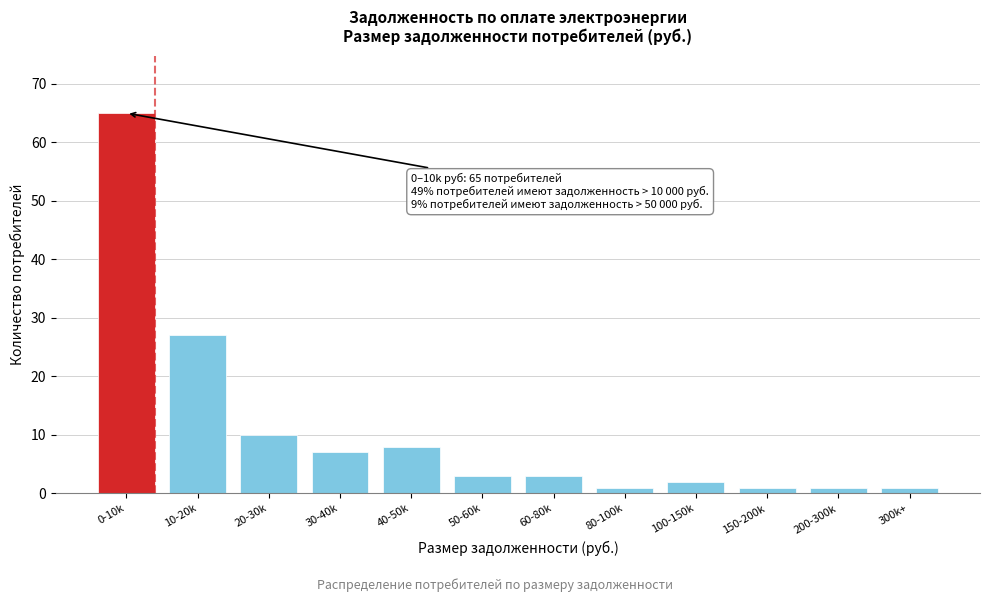

Reading right to left, what are all the values shown in this chart?

300k+=1	200-300k=1	150-200k=1	100-150k=2	80-100k=1	60-80k=3	50-60k=3	40-50k=8	30-40k=7	20-30k=10	10-20k=27	0-10k=65